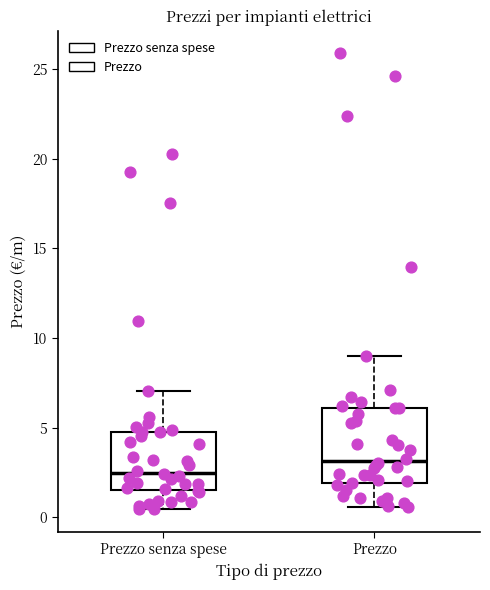

Comparing the boxes themselves (not the whiskers), which one is the tallest?

Prezzo